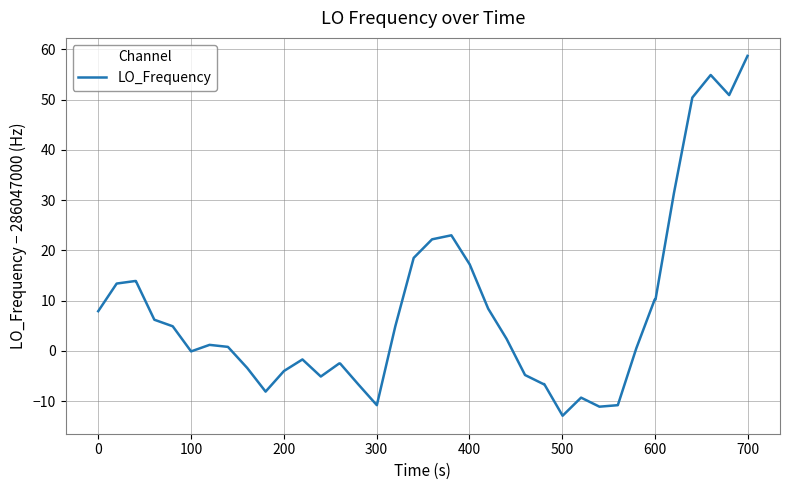

What is the difference between the maximum and minimum values?

71.6